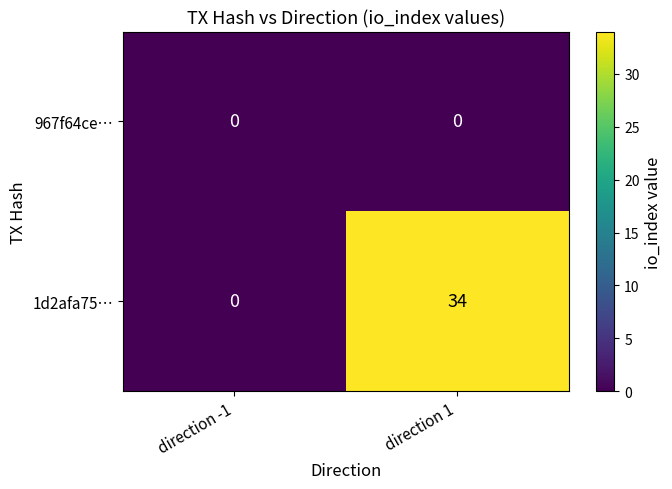

Reading right to left, list all the values displayed in this chart.

967f64ce…: 0	0
1d2afa75…: 34	0